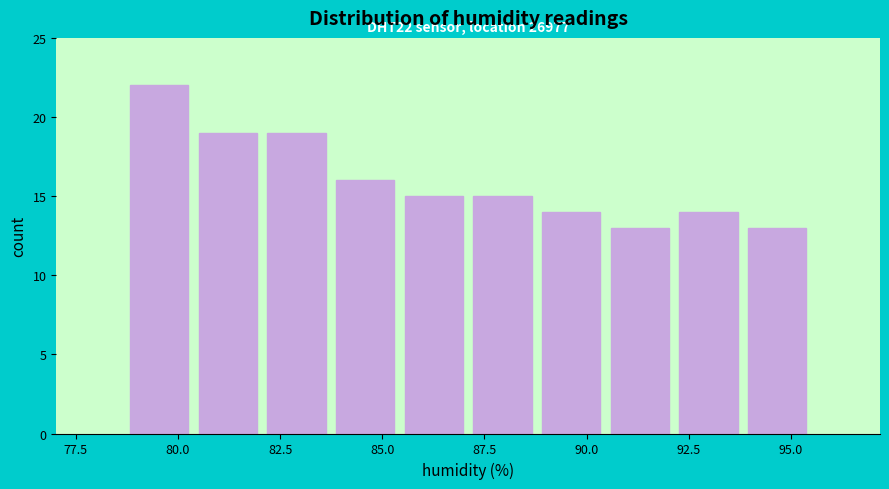

Around what value on the x-axis is the tallest bar? Give the approximate position of its centre, as read against the axis.

79.5